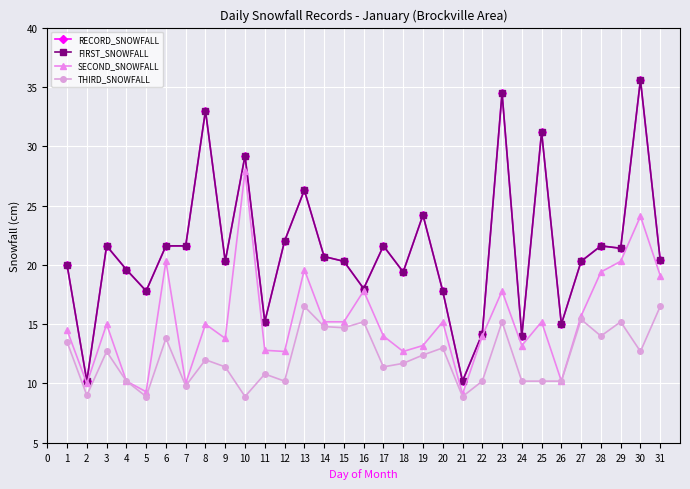

Which series has the widest spread of values?

RECORD_SNOWFALL